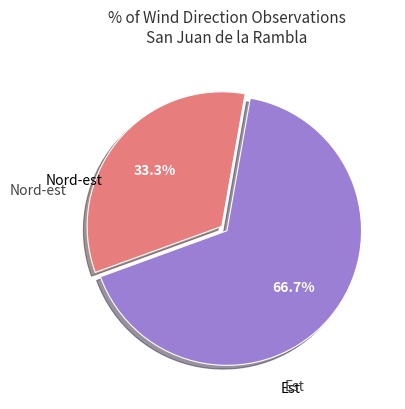

Does any single category account for the majority?

Yes